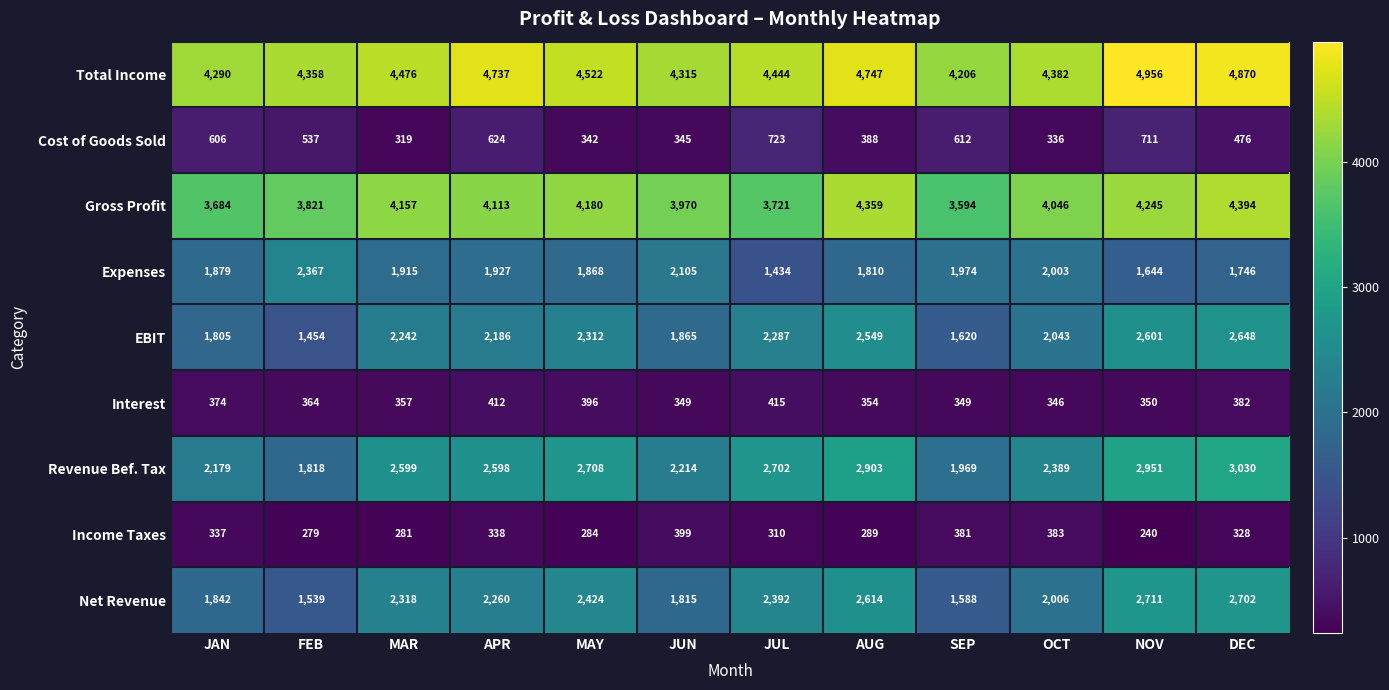

What is the difference between the maximum and minimum values in the Total Income series?

750